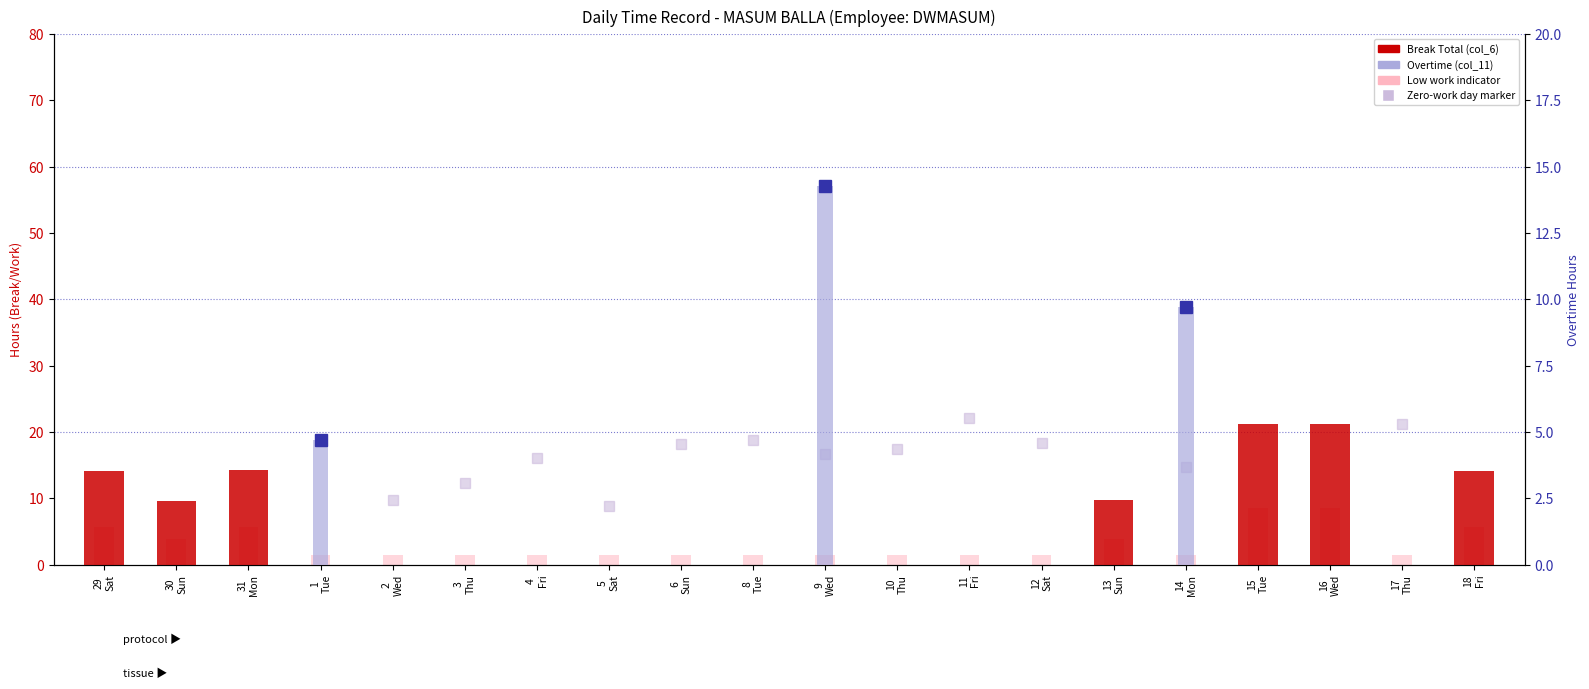

Reading left to right, what are all the values shown in this chart?

Break Total (col_6): 29
Sat=14.2	30
Sun=9.7	31
Mon=14.3	1
Tue=0.0	2
Wed=0.0	3
Thu=0.0	4
Fri=0.0	5
Sat=0.0	6
Sun=0.0	8
Tue=0.0	9
Wed=0.0	10
Thu=0.0	11
Fri=0.0	12
Sat=0.0	13
Sun=9.8	14
Mon=0.0	15
Tue=21.2	16
Wed=21.3	17
Thu=0.0	18
Fri=14.2
Low work indicator: 29
Sat=5.7	30
Sun=3.9	31
Mon=5.7	1
Tue=1.5	2
Wed=1.5	3
Thu=1.5	4
Fri=1.5	5
Sat=1.5	6
Sun=1.5	8
Tue=1.5	9
Wed=1.5	10
Thu=1.5	11
Fri=1.5	12
Sat=1.5	13
Sun=3.9	14
Mon=1.5	15
Tue=8.5	16
Wed=8.5	17
Thu=1.5	18
Fri=5.7
Overtime (col_11): 29
Sat=0.0	30
Sun=0.0	31
Mon=0.0	1
Tue=4.7	2
Wed=0.0	3
Thu=0.0	4
Fri=0.0	5
Sat=0.0	6
Sun=0.0	8
Tue=0.0	9
Wed=14.3	10
Thu=0.0	11
Fri=0.0	12
Sat=0.0	13
Sun=0.0	14
Mon=9.7	15
Tue=0.0	16
Wed=0.0	17
Thu=0.0	18
Fri=0.0